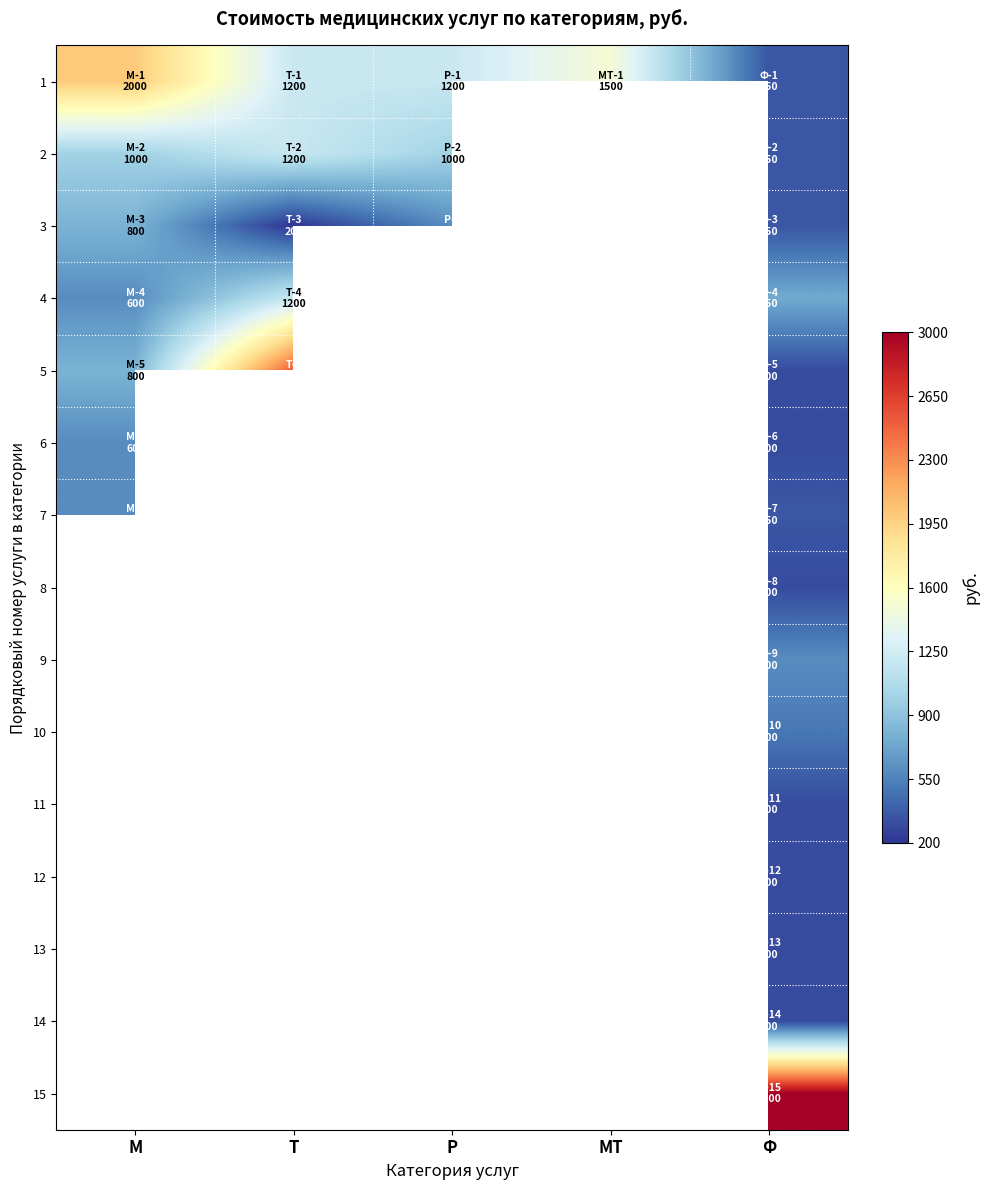

The 10 series shows 500.0 at Ф. True or false?

True